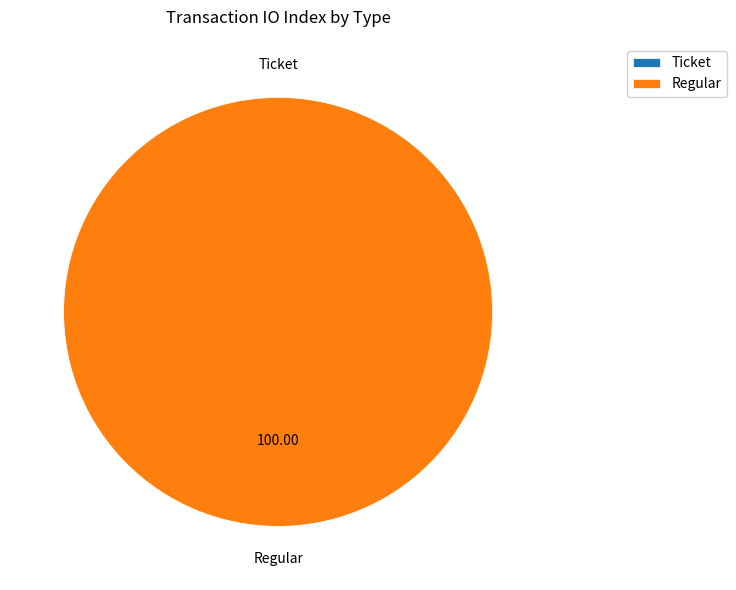

How many slices are in this pie chart?

2